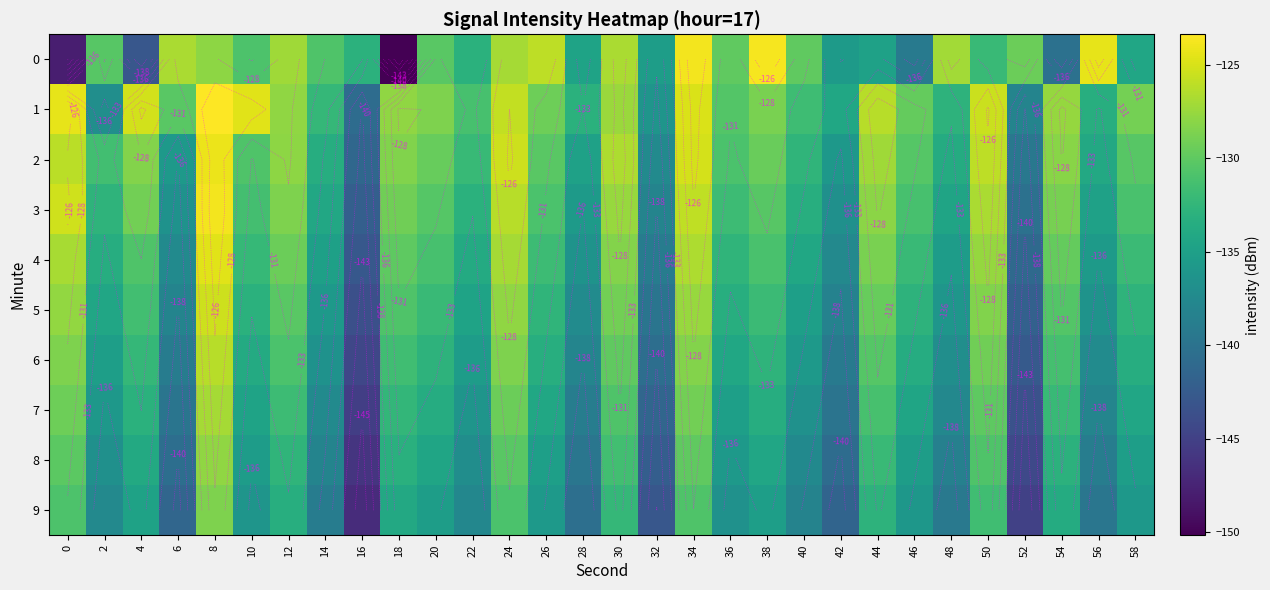

What value does the 1 series have at 48?

-132.8